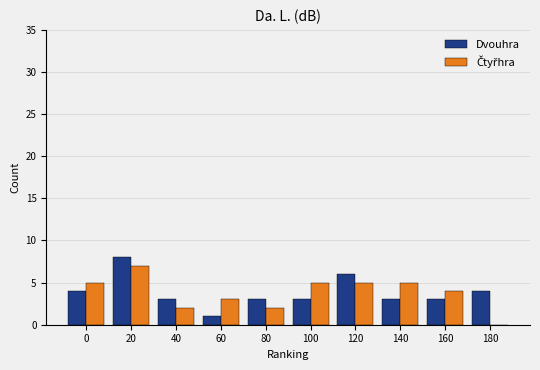

What is the approximate value of Dvouhra at 40?

3